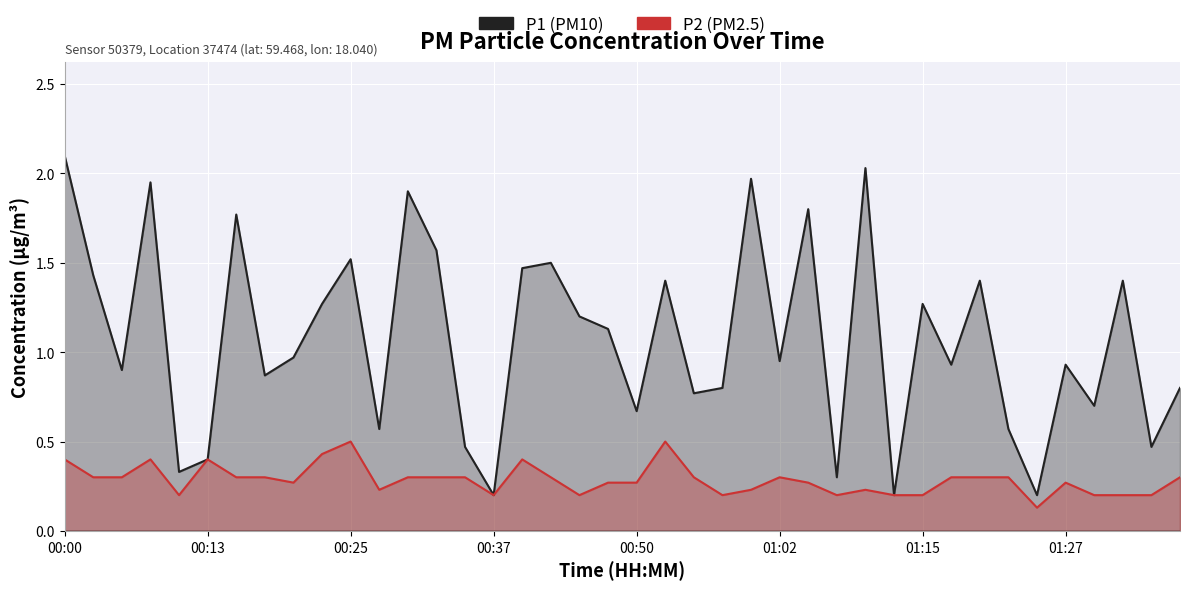

How many interior local valleys does the P1 series have?

14